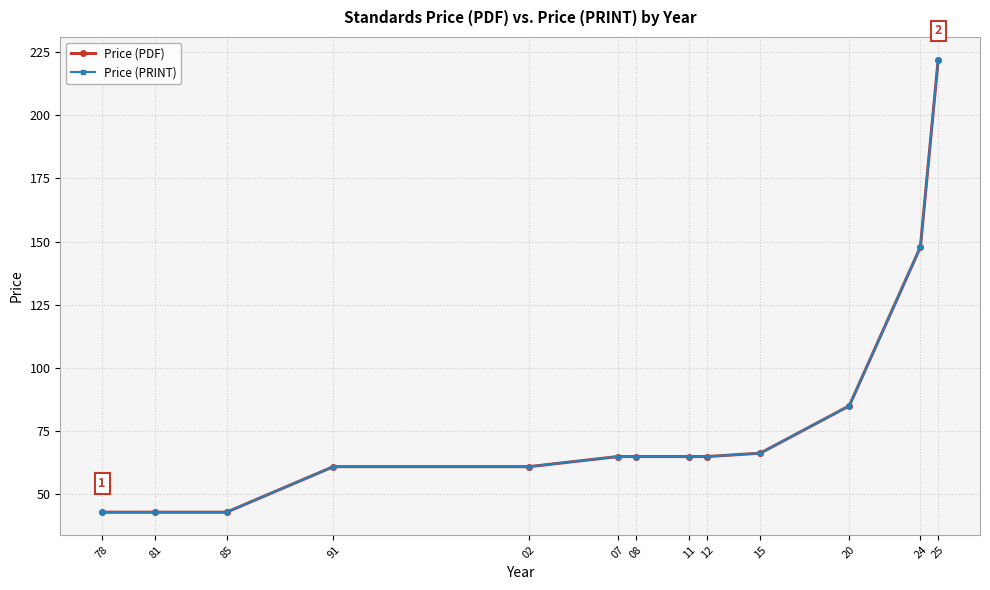

At 08, list the series in order from smallest to largest.

Price (PDF), Price (PRINT)